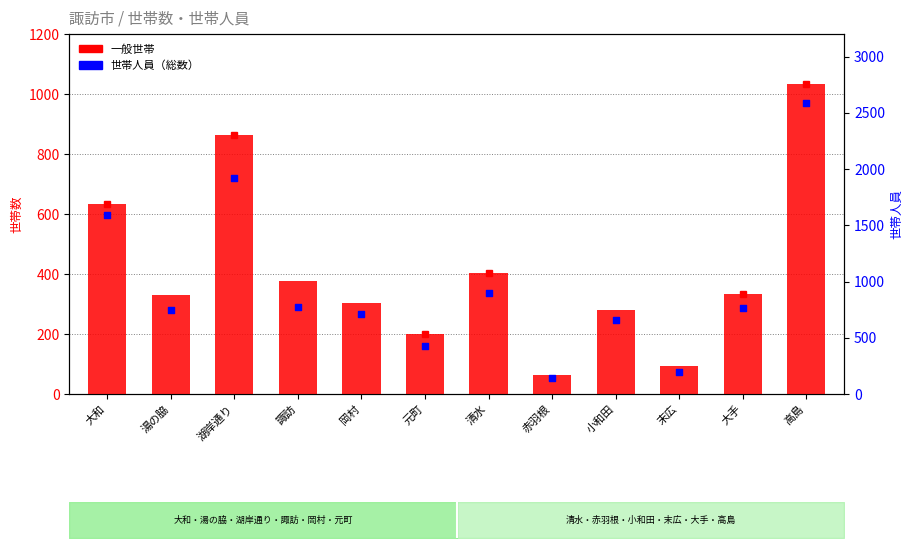

Which series has the widest spread of Y values?

世帯人員（総数）